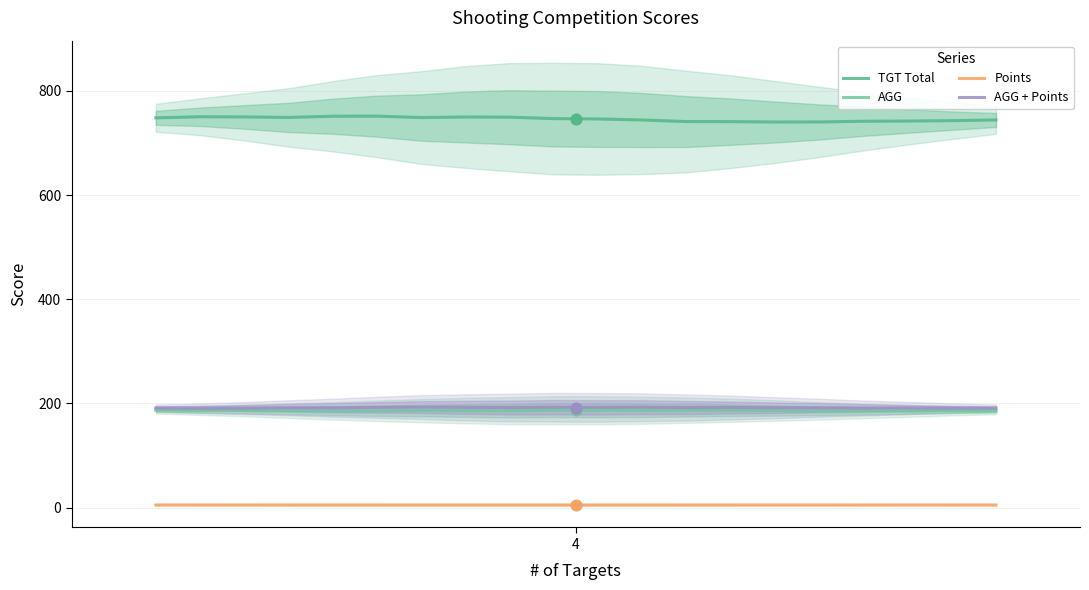

Which series has the largest total across all categories?

TGT Total